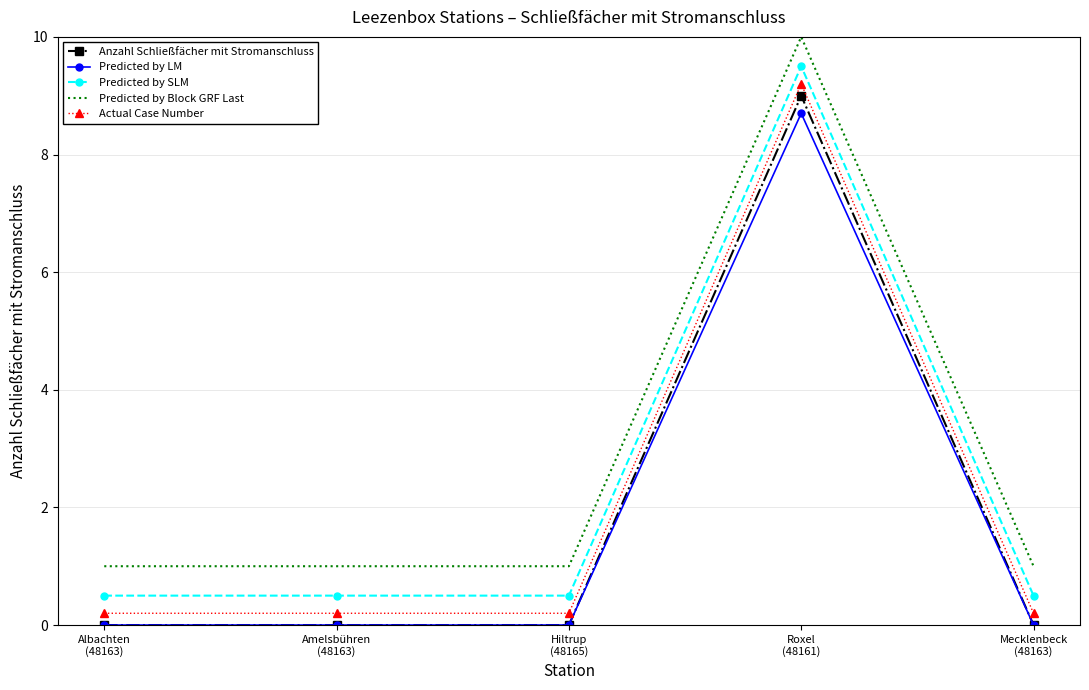

True or false: Predicted by Block GRF Last and Predicted by LM cross at least once.

False